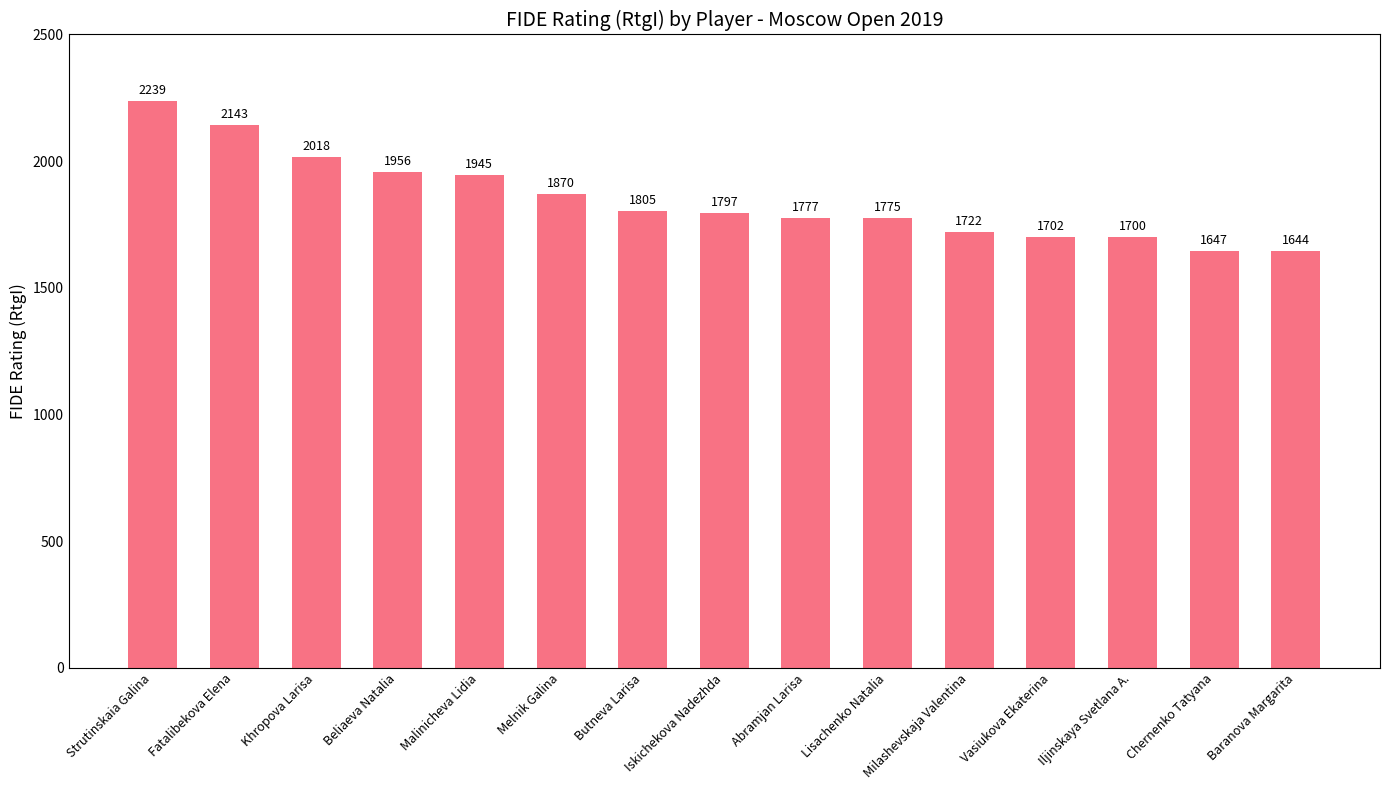

What is the change in value from Chernenko Tatyana to Baranova Margarita?

-3